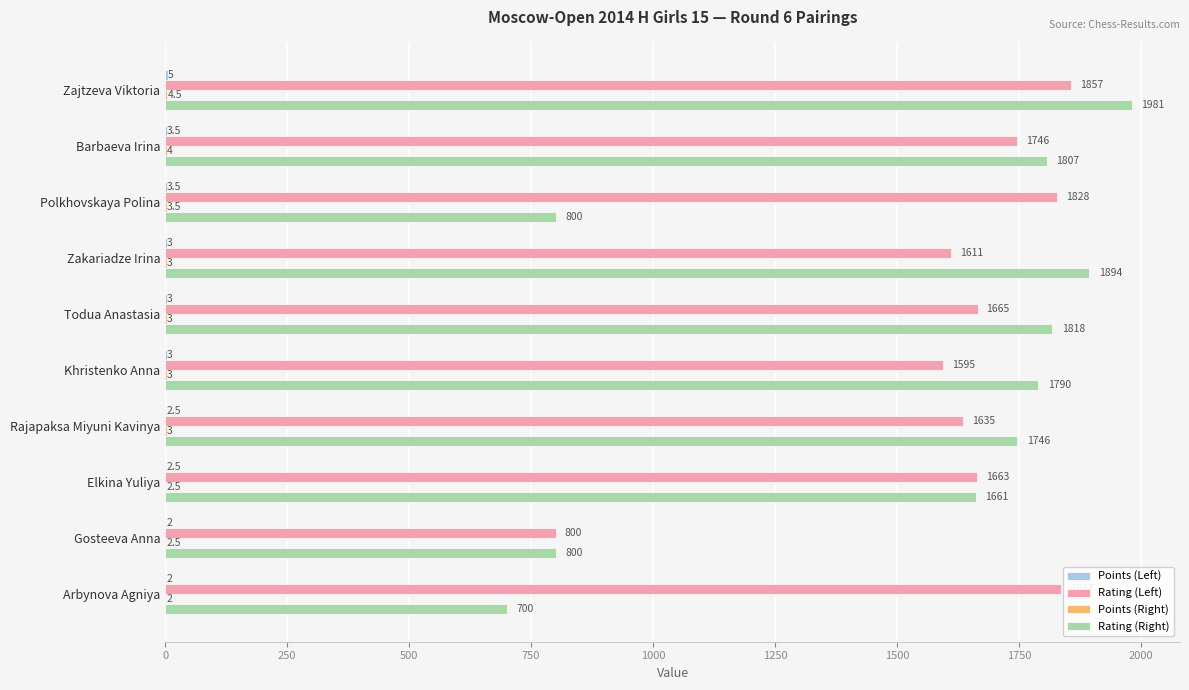

What is the total value across all series at Arbynova Agniya?

2541.0